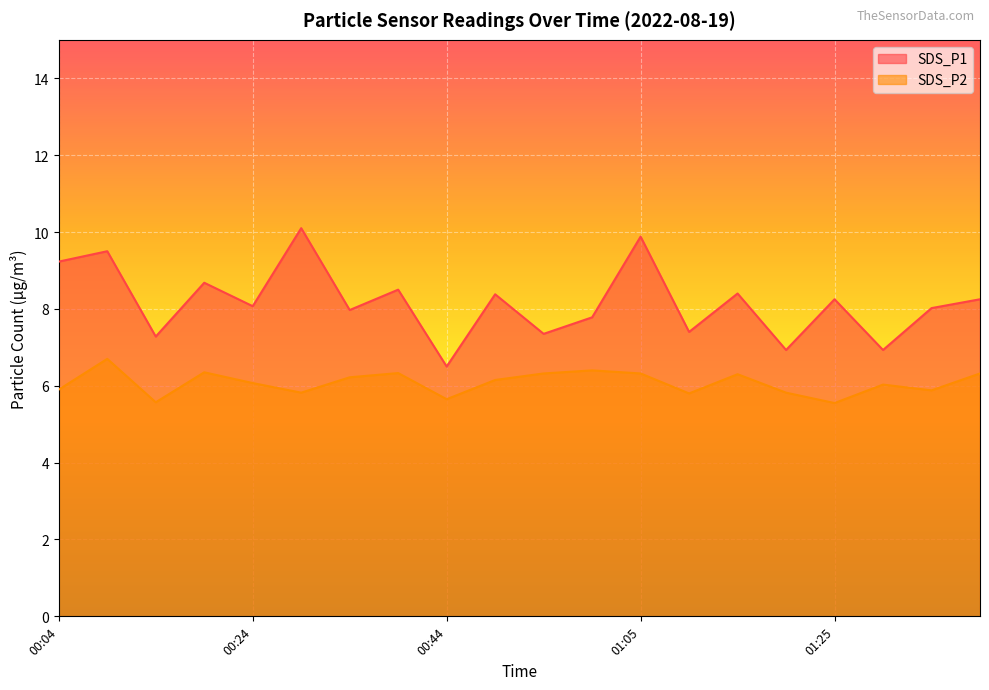

True or false: SDS_P1 and SDS_P2 cross at least once.

False